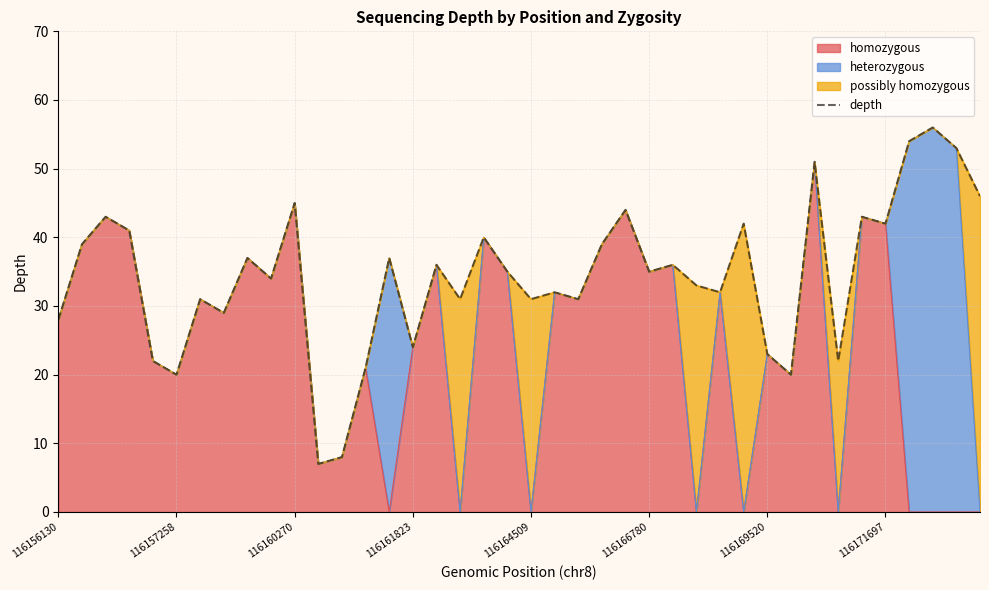

What is the difference between the second highest and second lowest values?

46